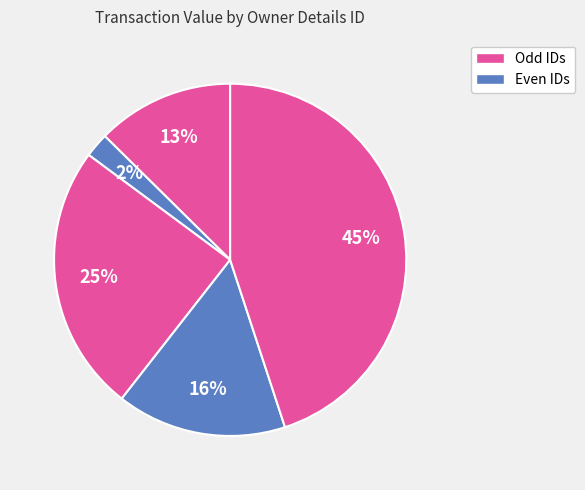

Count the number of slices in the pie.

5